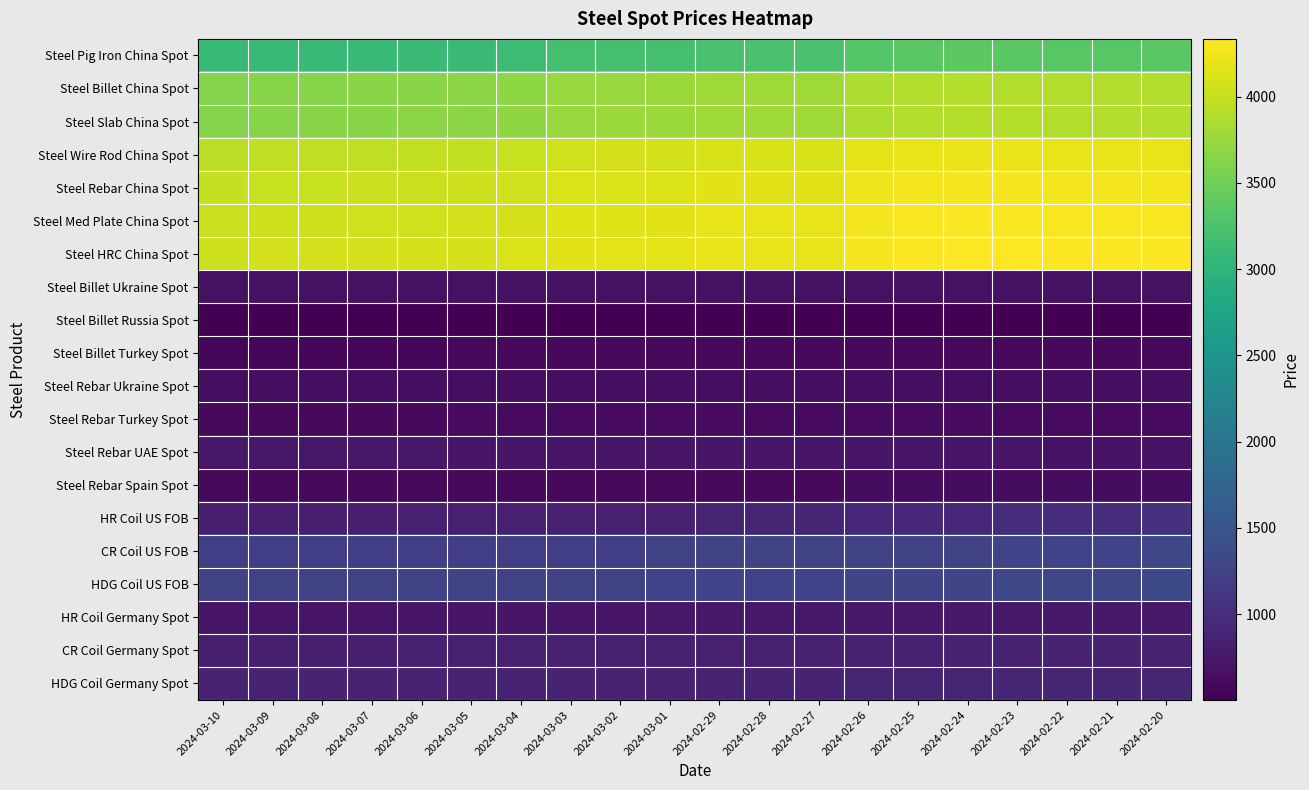

At 2024-03-07, list the series in order from largest to smallest.

Steel HRC China Spot, Steel Med Plate China Spot, Steel Rebar China Spot, Steel Wire Rod China Spot, Steel Slab China Spot, Steel Billet China Spot, Steel Pig Iron China Spot, HDG Coil US FOB, CR Coil US FOB, HDG Coil Germany Spot, CR Coil Germany Spot, HR Coil US FOB, Steel Rebar UAE Spot, HR Coil Germany Spot, Steel Billet Ukraine Spot, Steel Rebar Ukraine Spot, Steel Rebar Spain Spot, Steel Rebar Turkey Spot, Steel Billet Turkey Spot, Steel Billet Russia Spot